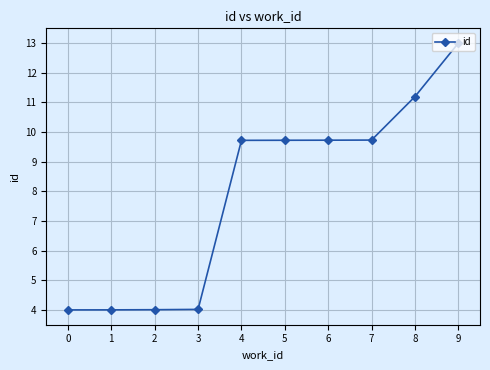

At which category does the chart reach its peak across all series?

9